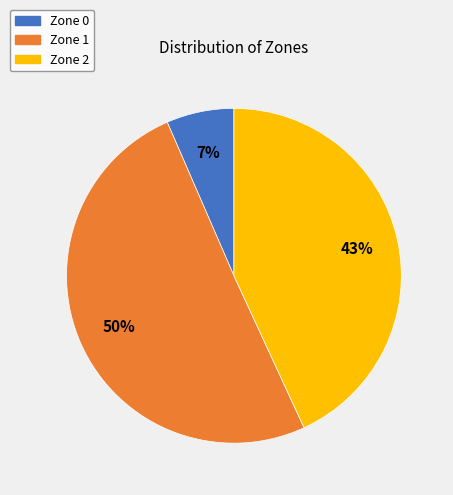

What is the ratio of the value at Zone 0 to the value at Zone 2?

0.2